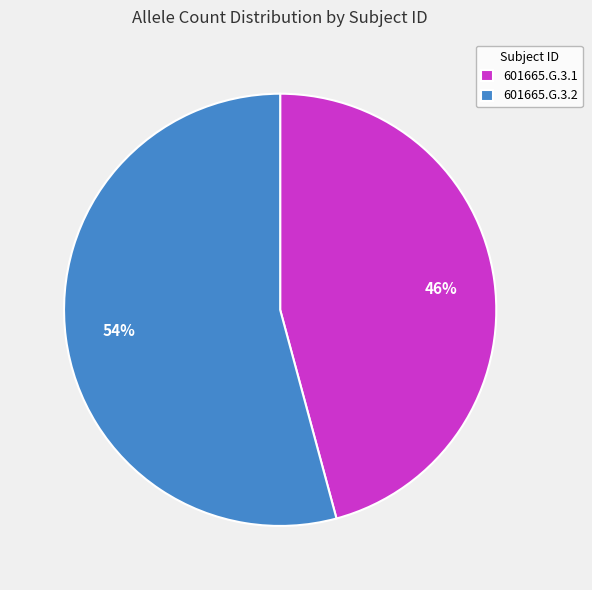

Which category has the biggest portion of the pie?

601665.G.3.2